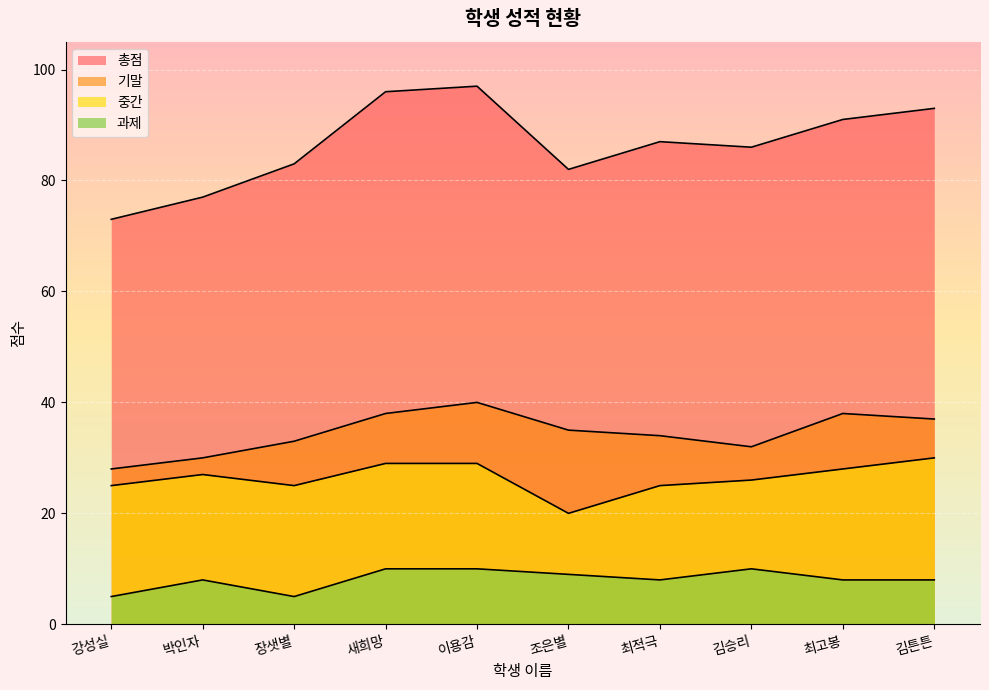

What is the spread (max minus min) of values at 박인자?

69